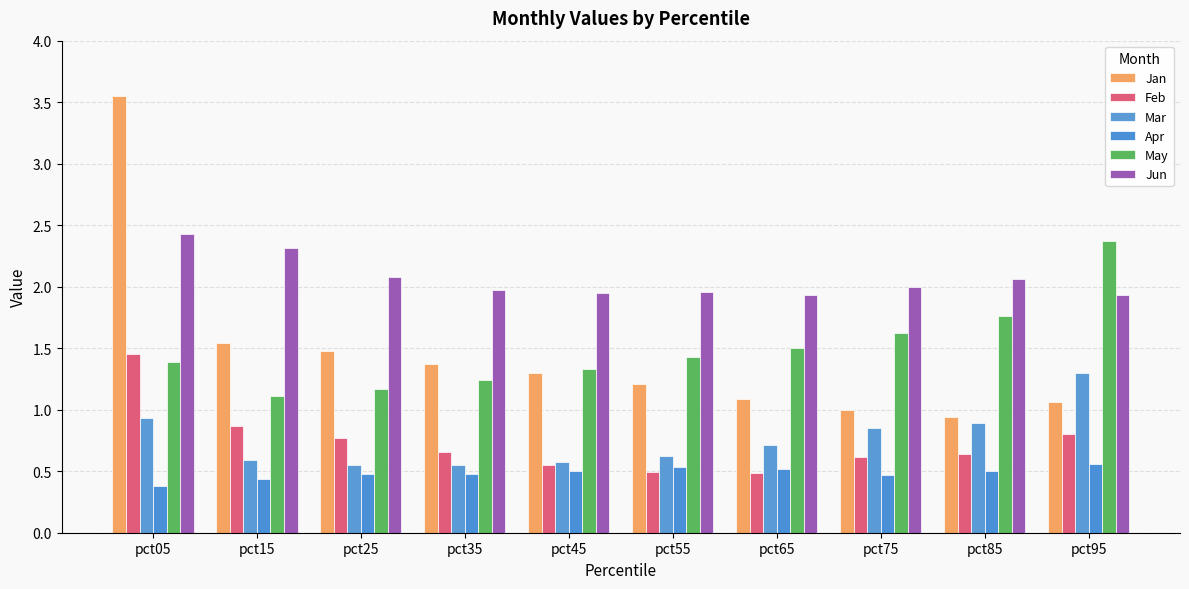

Between pct35 and pct55, which is larger?

pct35